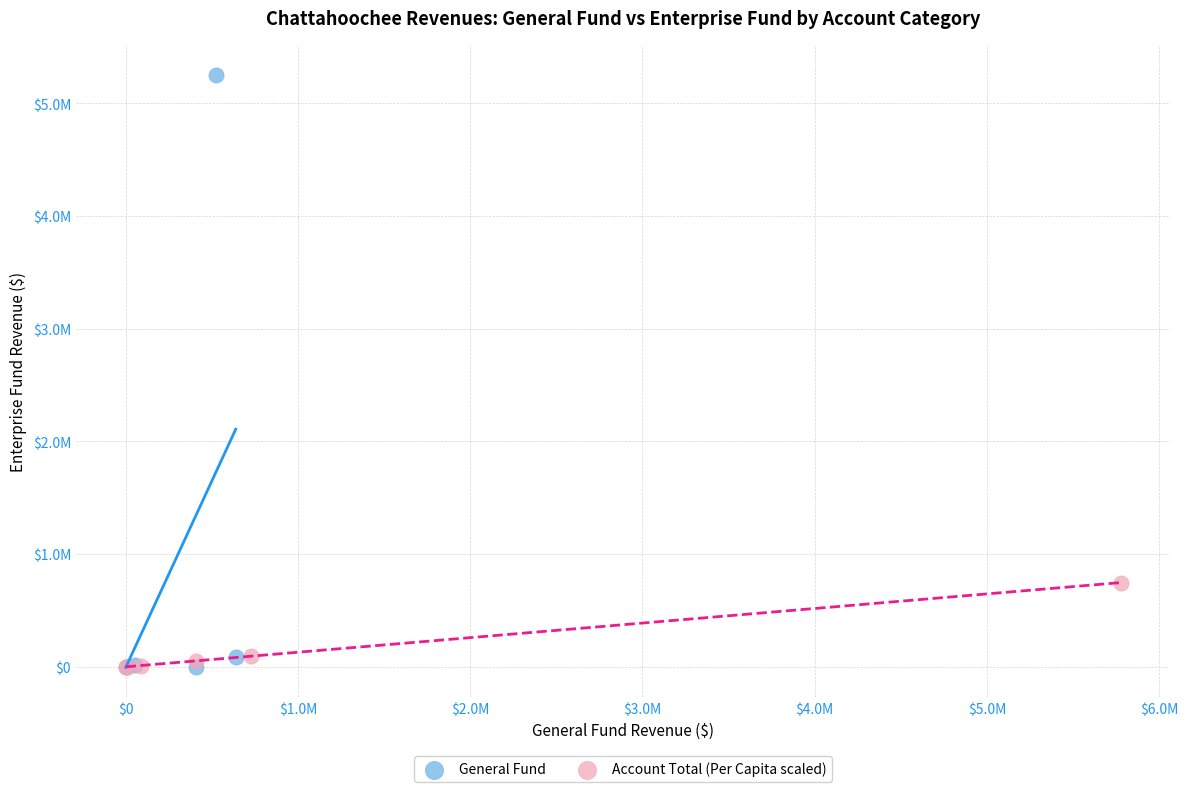

What are all the series names shown in the legend?

General Fund, Account Total (Per Capita scaled)